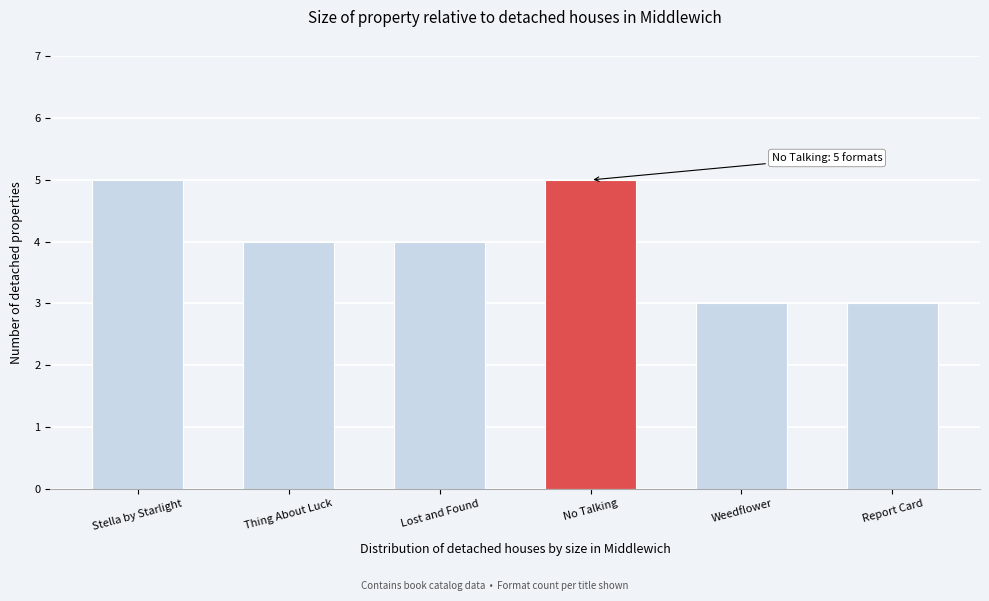

Reading left to right, extract all data points from this chart.

5	4	4	5	3	3